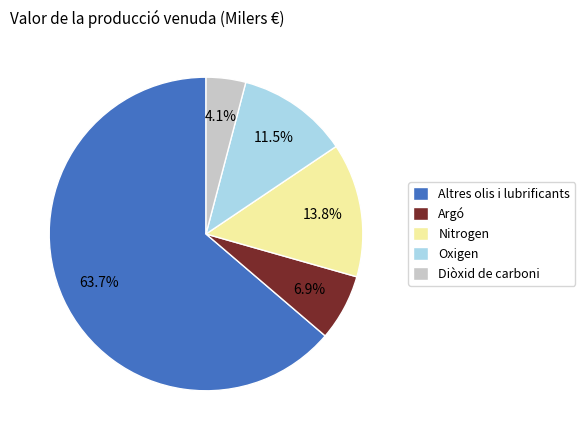

Approximately how many times larger is the value at Argó compared to Nitrogen?

0.5